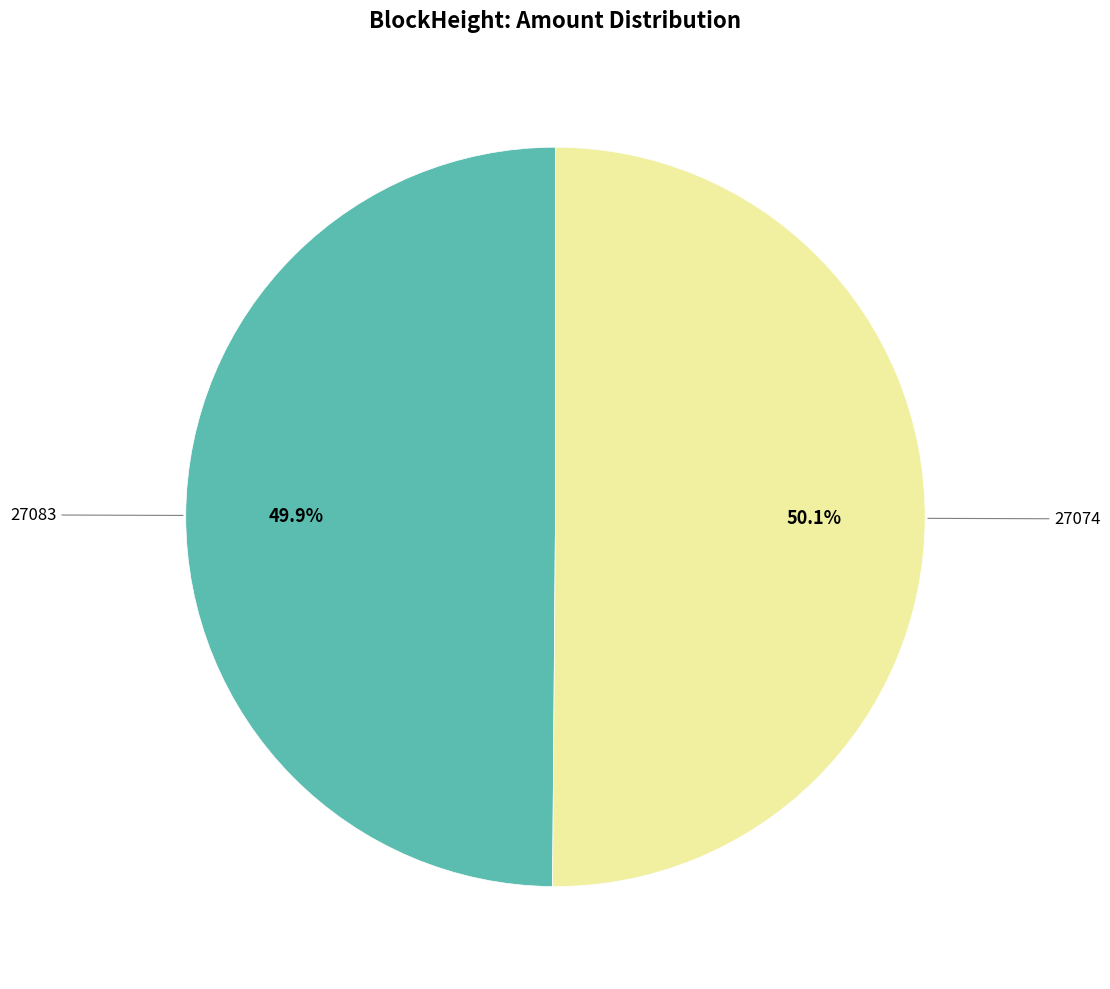

Is there any slice that represents more than half of the pie?

Yes